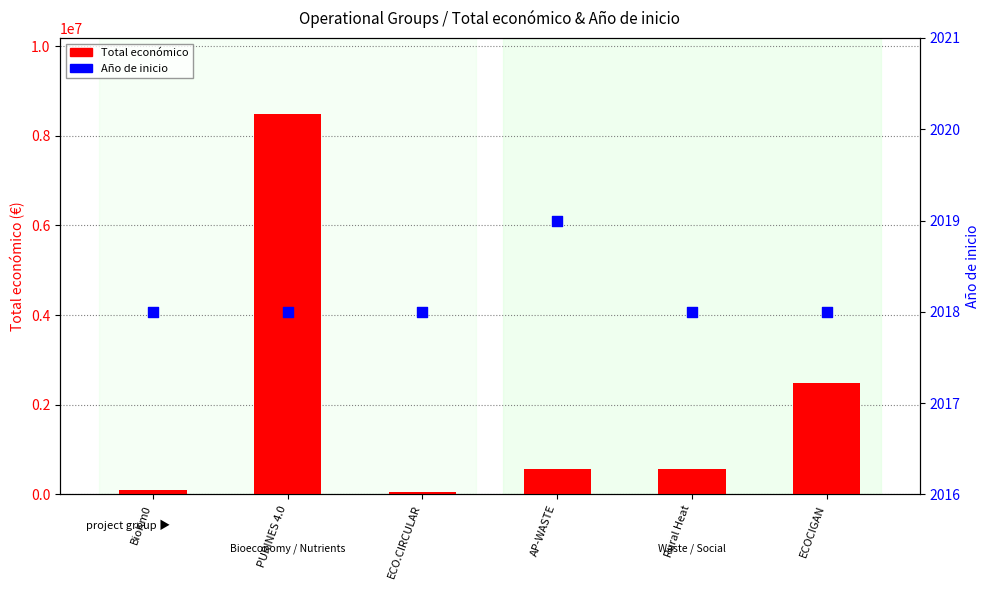

Which series contains the highest Y value?

Total económico